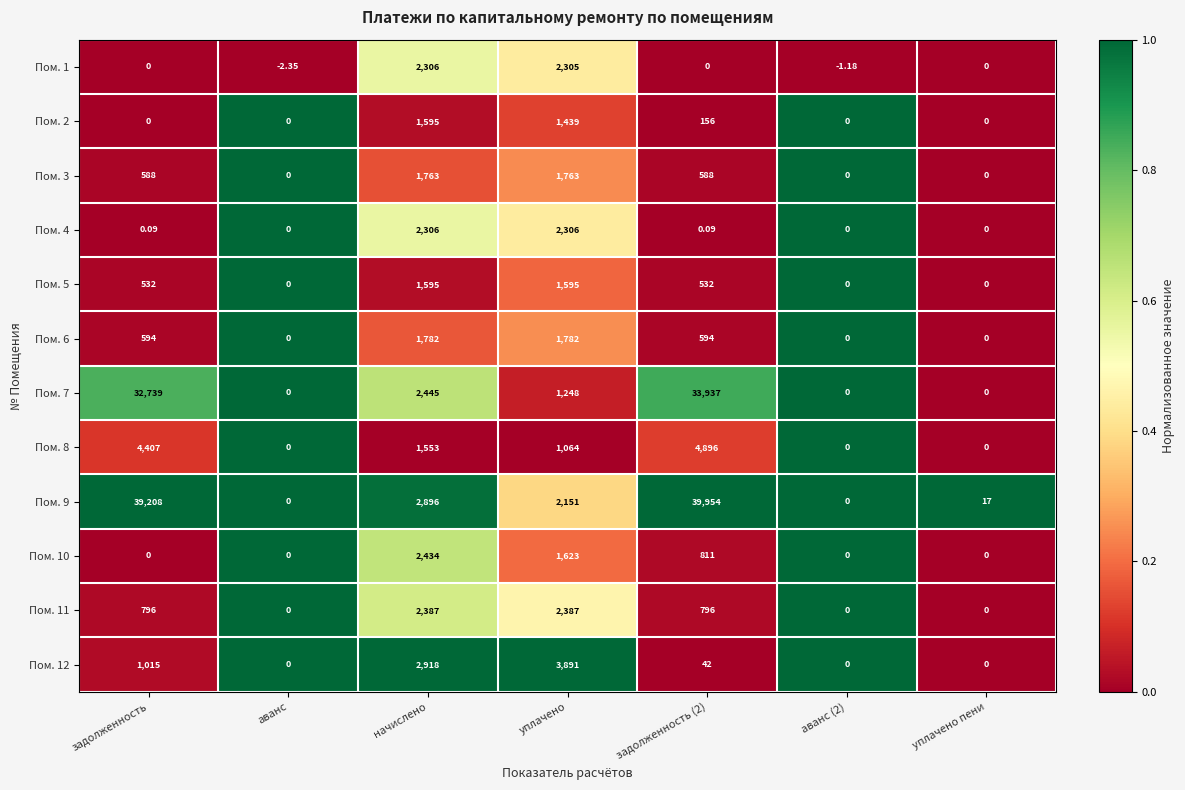

What is the spread (max minus min) of values at аванс (2)?

1.2